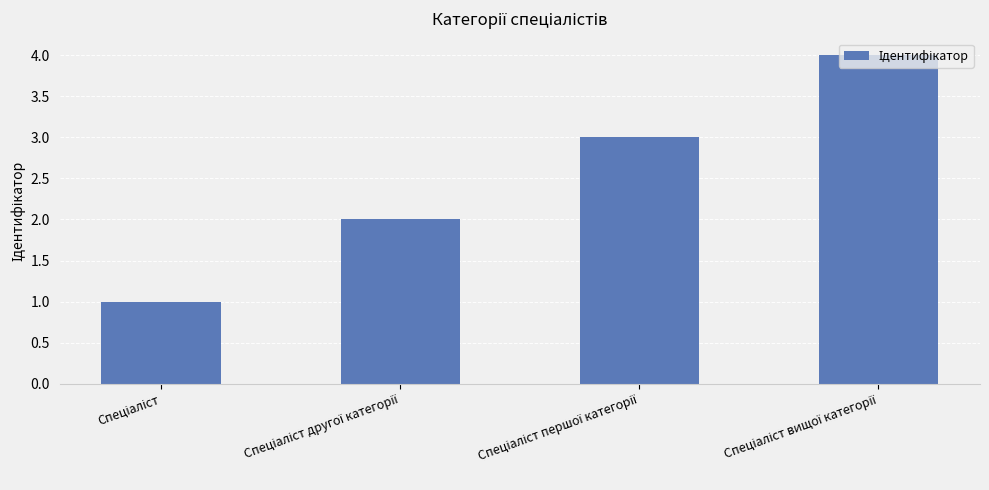

What is the sum of all values?

10